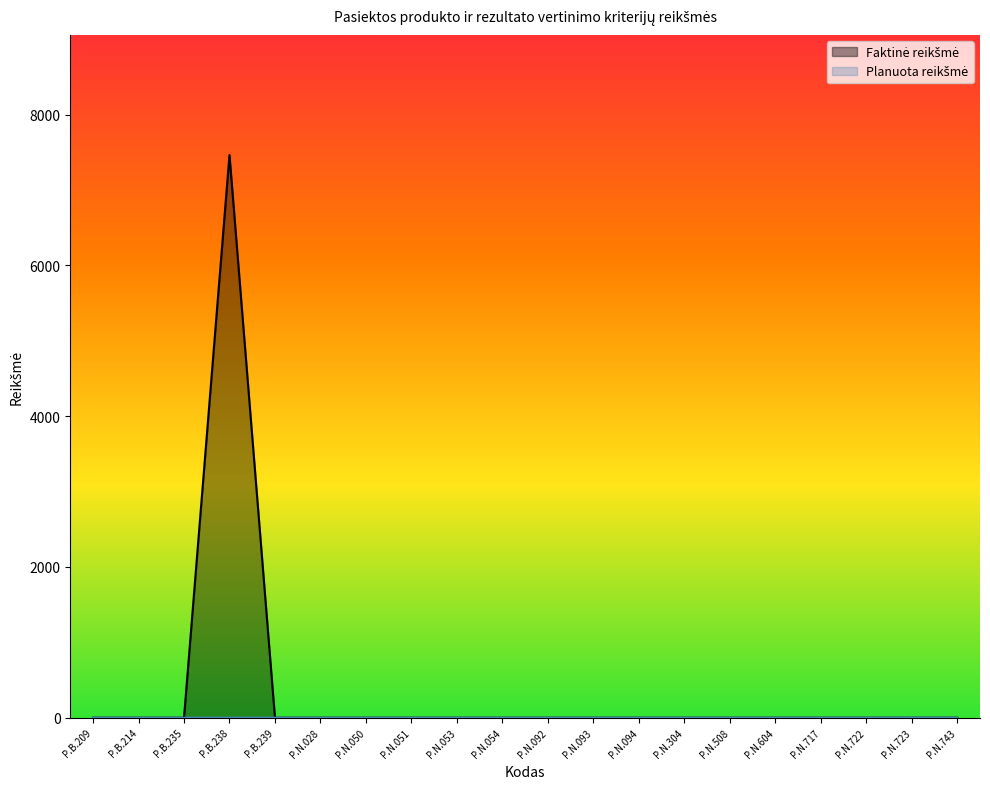

Reading left to right, what are all the values shown in this chart?

P.B.209=0.0	P.B.214=0.0	P.B.235=0.0	P.B.238=7465.9	P.B.239=0.0	P.N.028=0.0	P.N.050=0.0	P.N.051=0.0	P.N.053=0.0	P.N.054=0.0	P.N.092=0.0	P.N.093=0.0	P.N.094=0.0	P.N.304=0.0	P.N.508=0.0	P.N.604=0.0	P.N.717=0.0	P.N.722=0.0	P.N.723=0.0	P.N.743=0.0